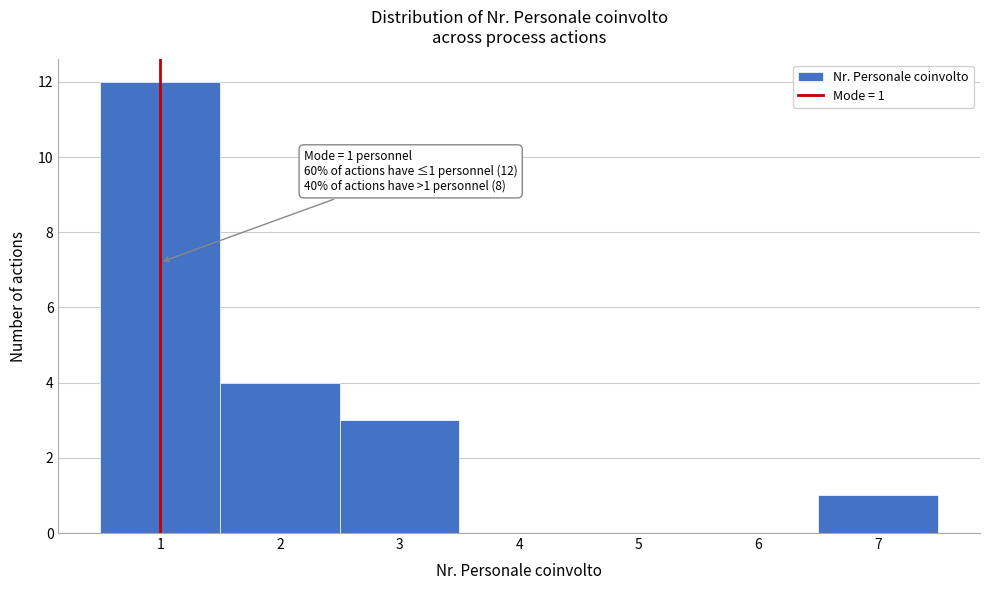

Over which range of the x-axis is the bar tallest?

0.5 to 1.5